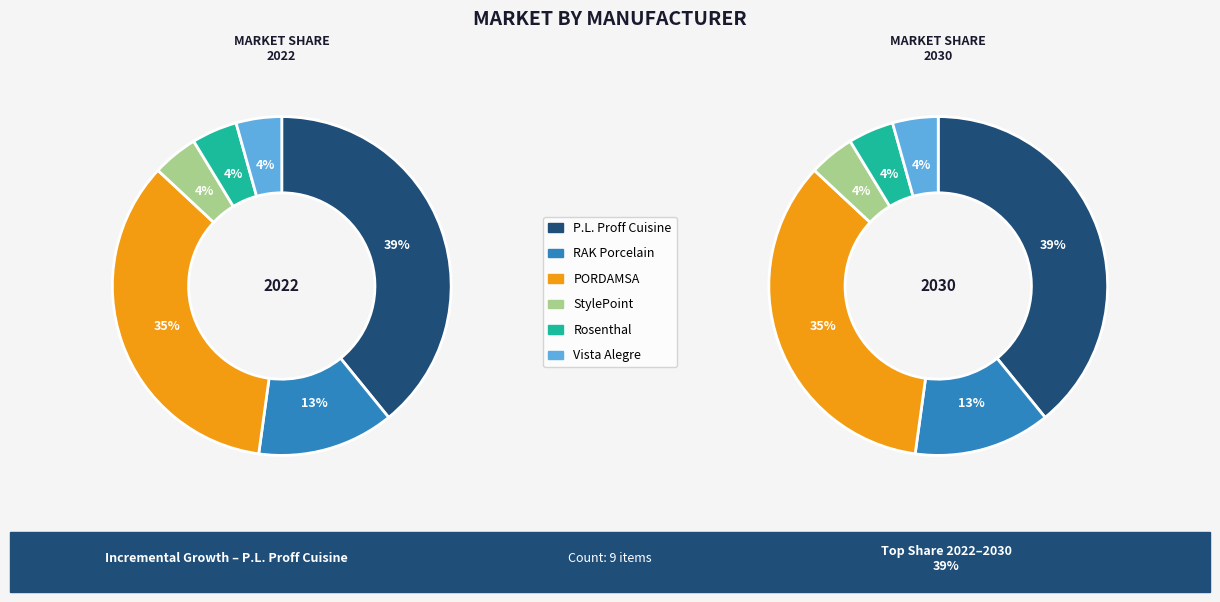

Is there any slice that represents more than half of the pie?

No